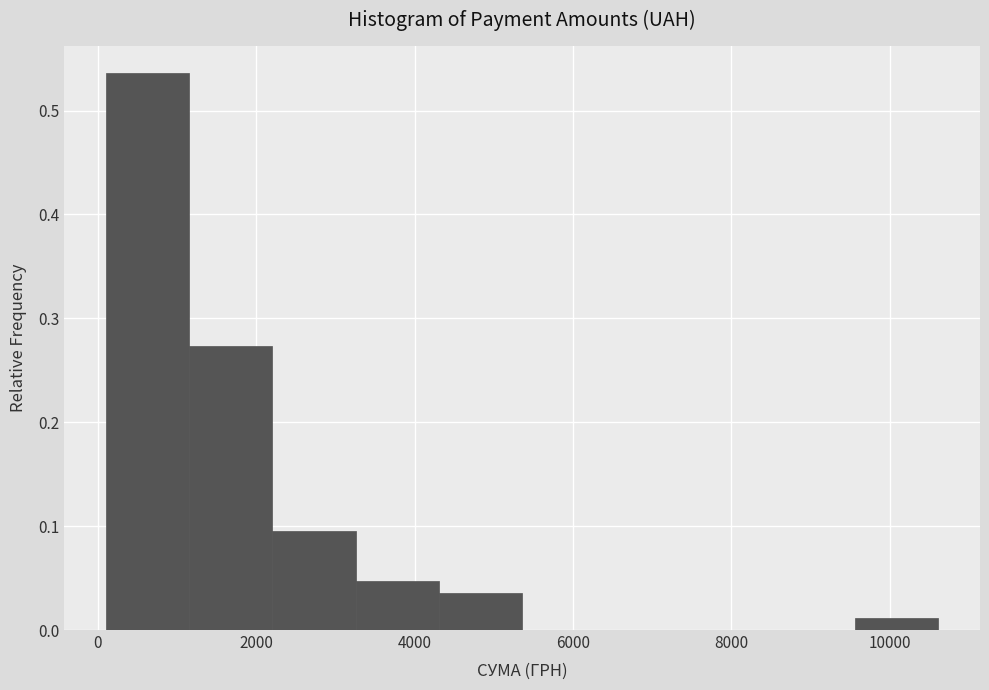

How tall is the bar that spans 3200 to 4400 on the x-axis? Neither the bar edges nor the heights are printed on the chart, so give them approximately, as read against the axes.

0.05